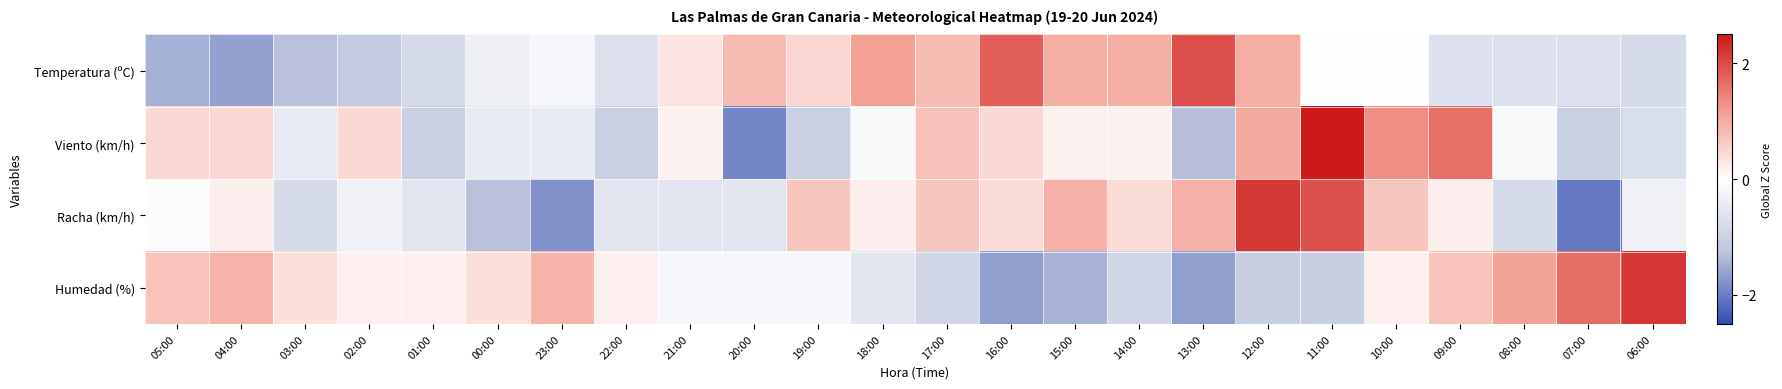

Which series has the widest spread of values?

Viento (km/h)